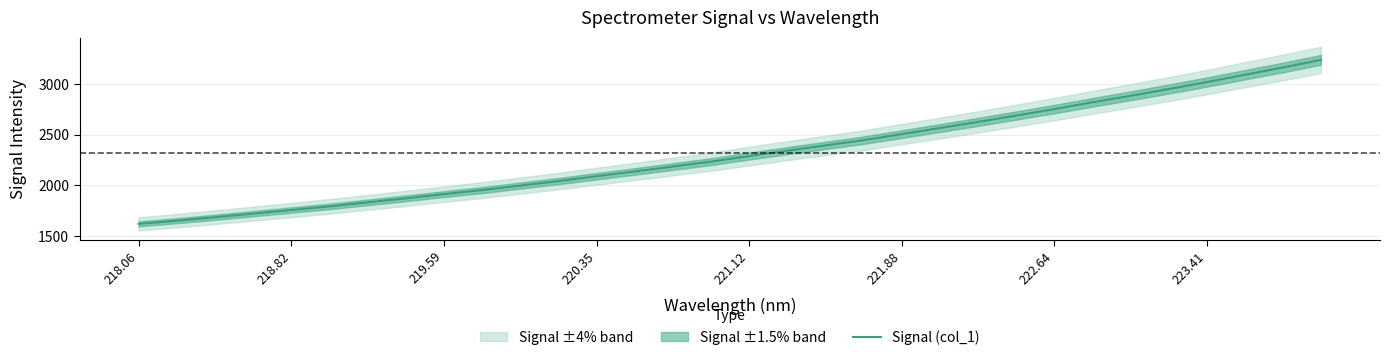

What is the sum of all values?

74250.6